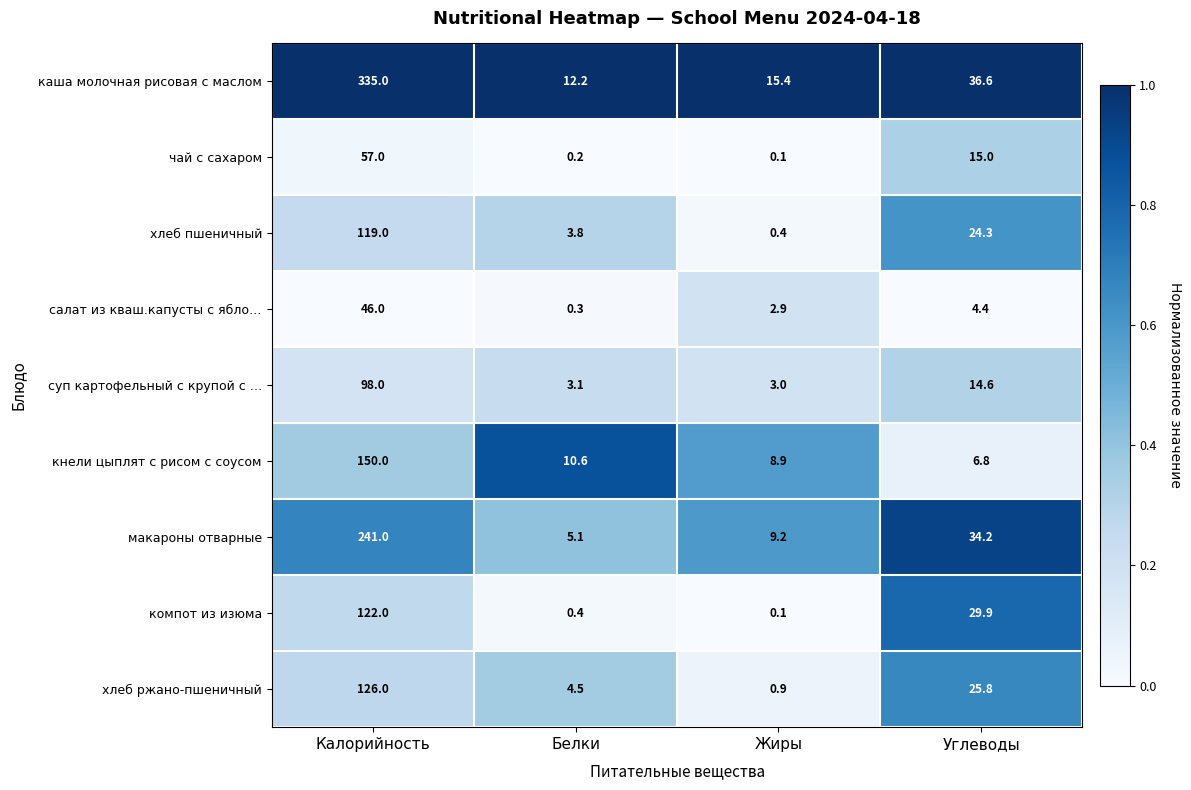

At which label is чай с сахаром closest to 28?

Углеводы